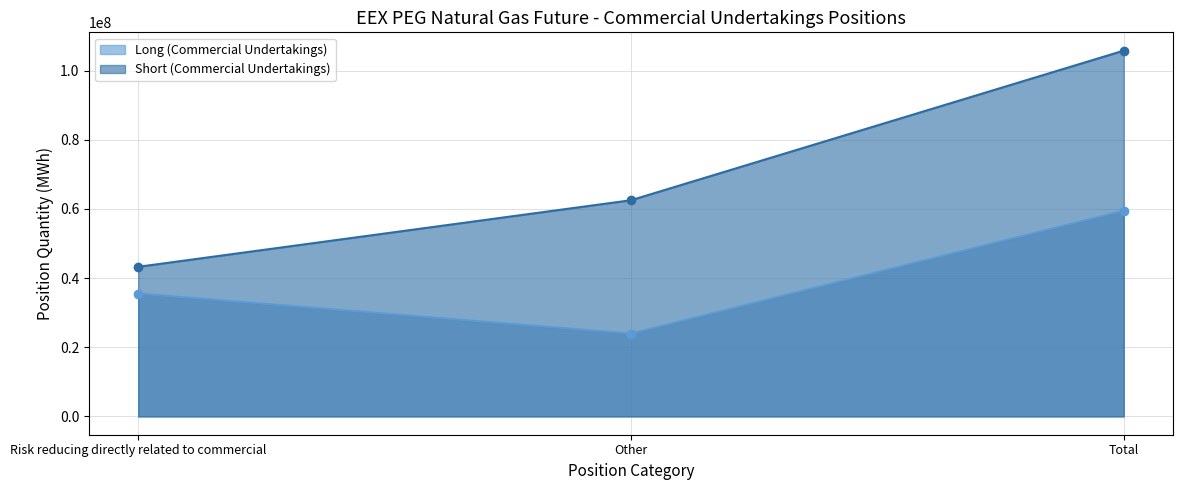

True or false: Long (Commercial Undertakings) has a value of 19342068 at Risk reducing directly related to commercial.

False